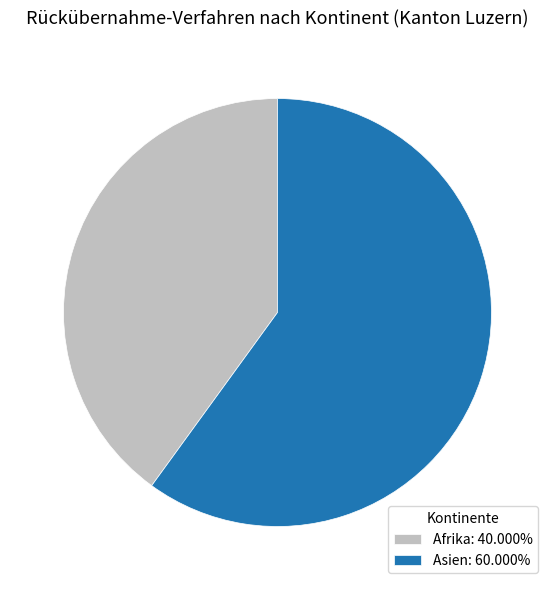

Which category accounts for the majority?

Asien